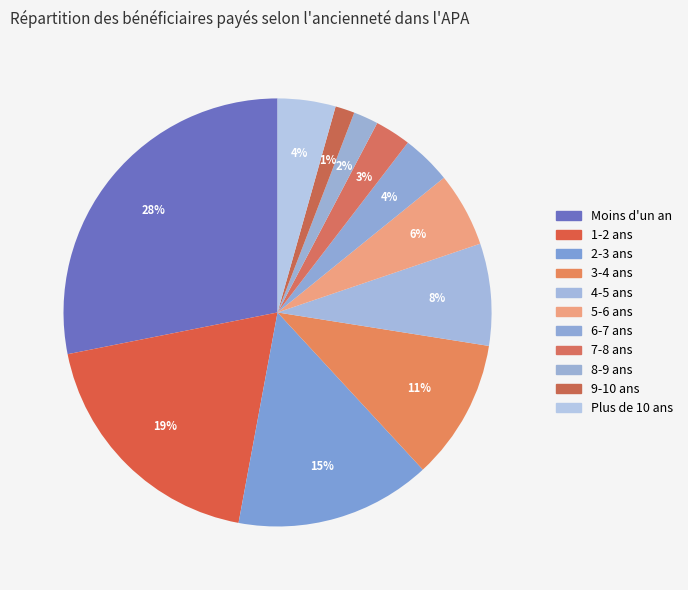

Combined, what portion of the pie is 3-4 ans and 8-9 ans?

12.5%